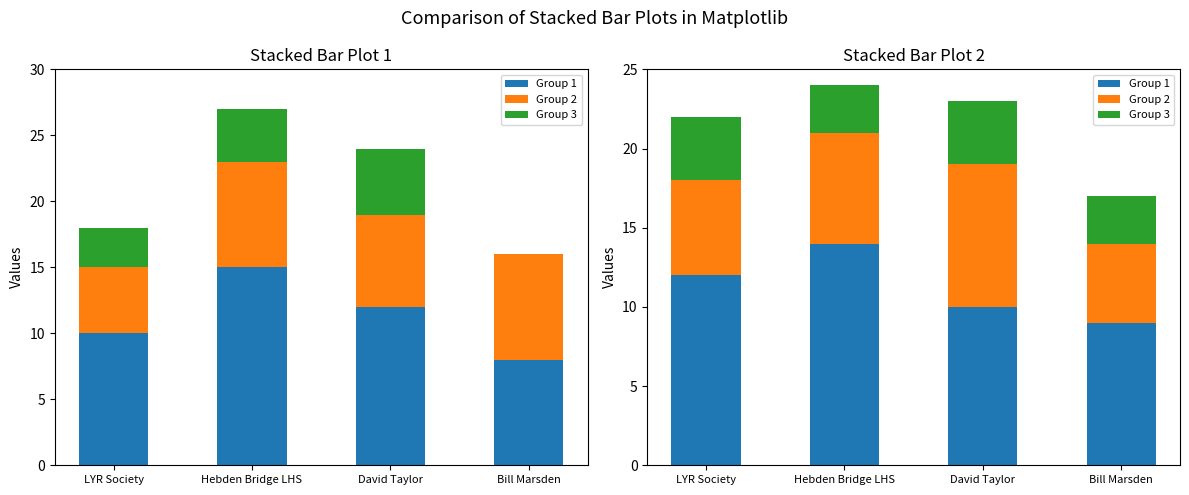

Reading left to right, list all the values displayed in this chart.

Item Id (scaled): LYR Society=10	Hebden Bridge LHS=15	David Taylor=12	Bill Marsden=8
public (scaled): LYR Society=5	Hebden Bridge LHS=8	David Taylor=7	Bill Marsden=8
featured (scaled): LYR Society=3	Hebden Bridge LHS=4	David Taylor=5	Bill Marsden=0
Group 1: LYR Society=12	Hebden Bridge LHS=14	David Taylor=10	Bill Marsden=9
Group 2: LYR Society=6	Hebden Bridge LHS=7	David Taylor=9	Bill Marsden=5
Group 3: LYR Society=4	Hebden Bridge LHS=3	David Taylor=4	Bill Marsden=3